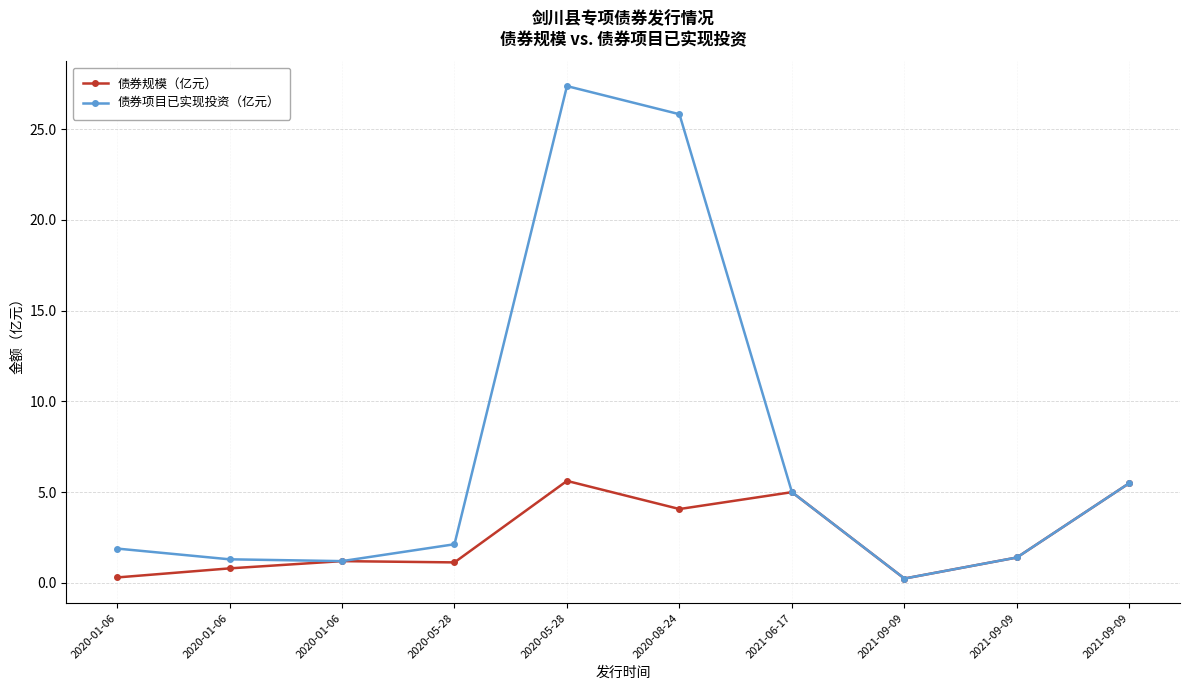

What are all the series names shown in the legend?

债券规模（亿元）, 债券项目已实现投资（亿元）